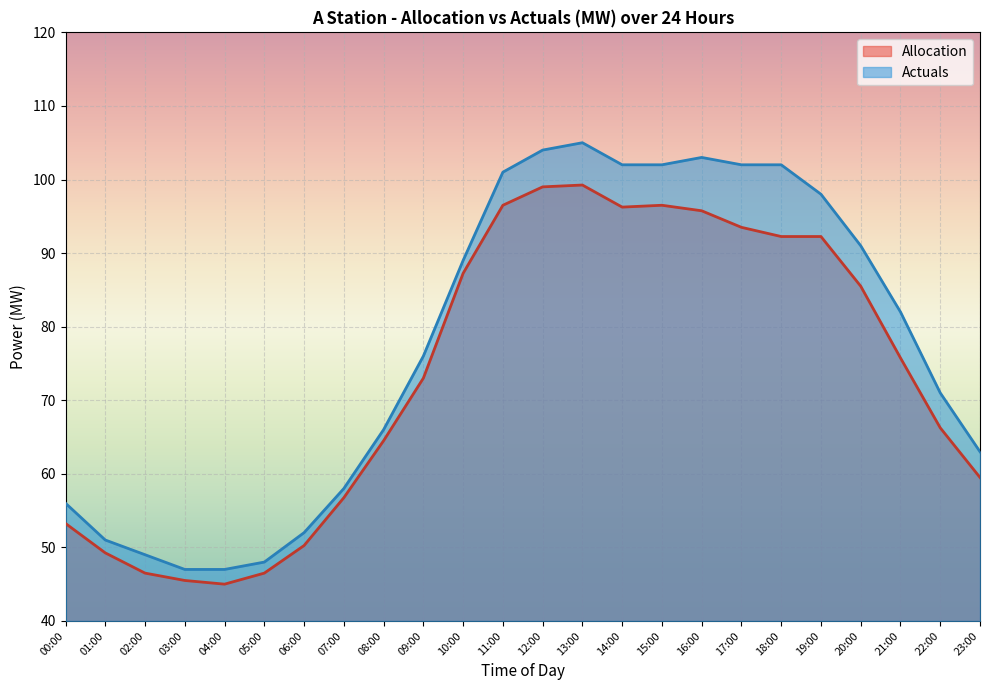

What is the difference between the highest and lowest values at 10:00?

1.8